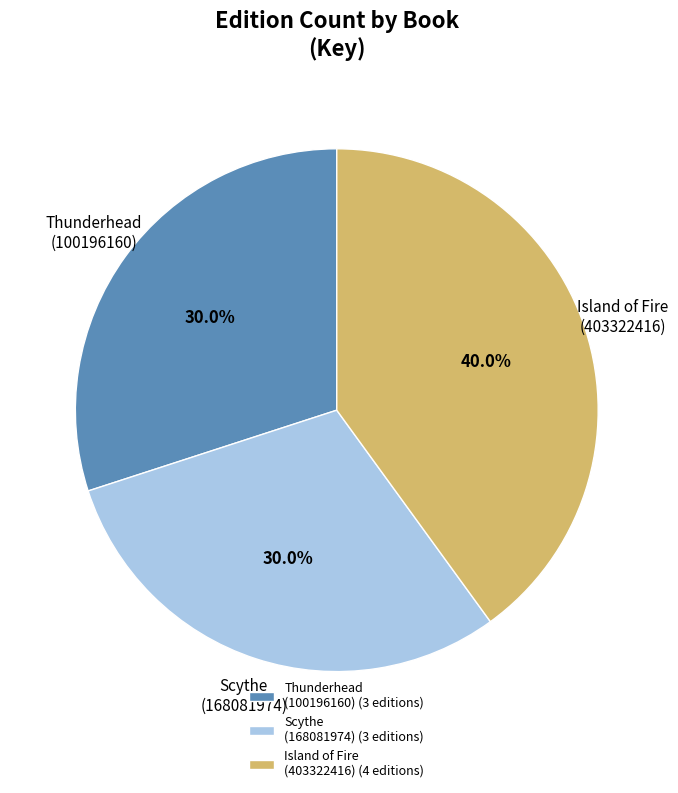

Do Scythe (168081974) (3 editions) and Island of Fire (403322416) (4 editions) together represent more than half of the pie?

Yes